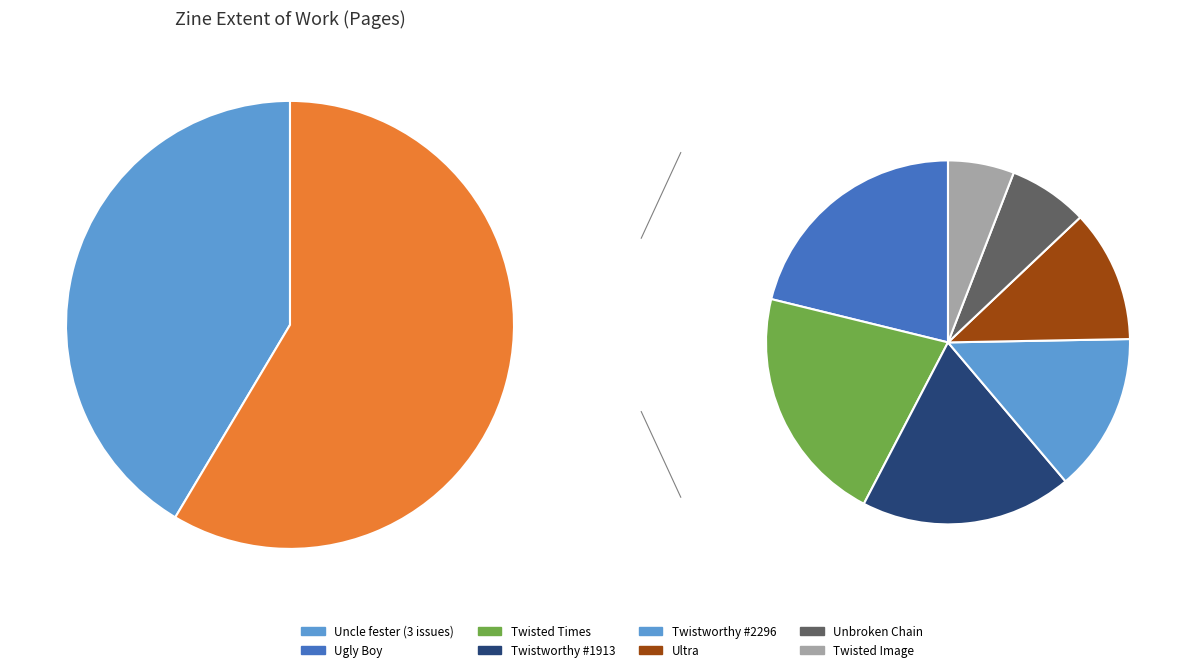

True or false: Unbroken Chain (#1555) accounts for 5% of the total.

True